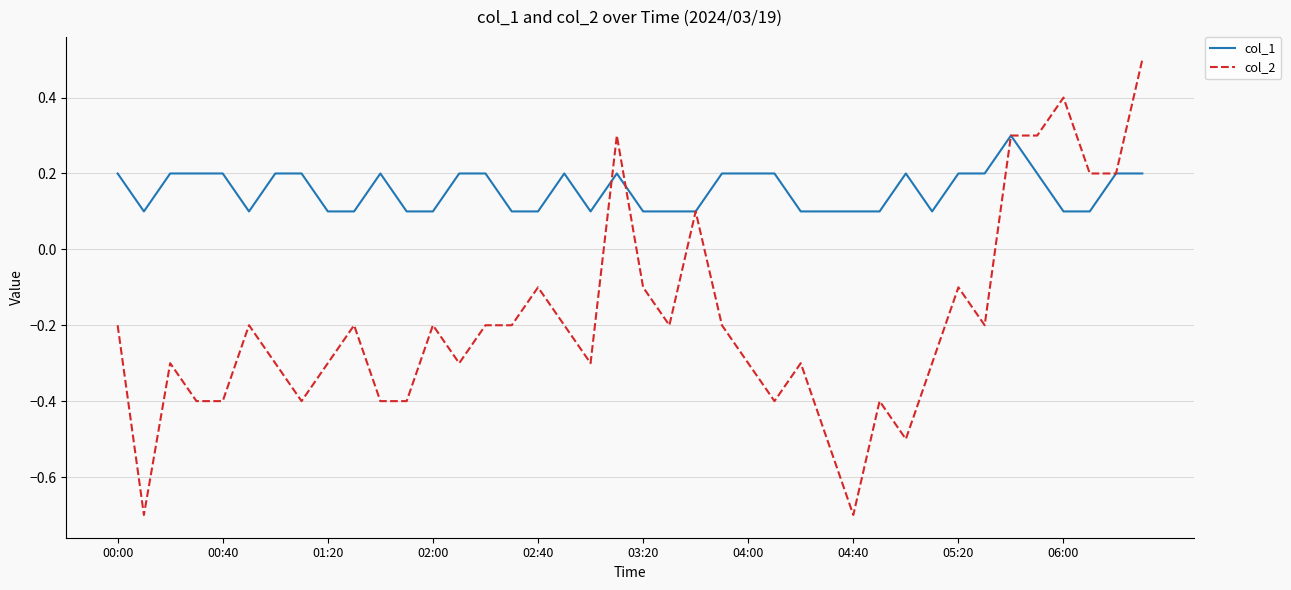

What is the difference between the second highest and second lowest values in the col_1 series?

0.1